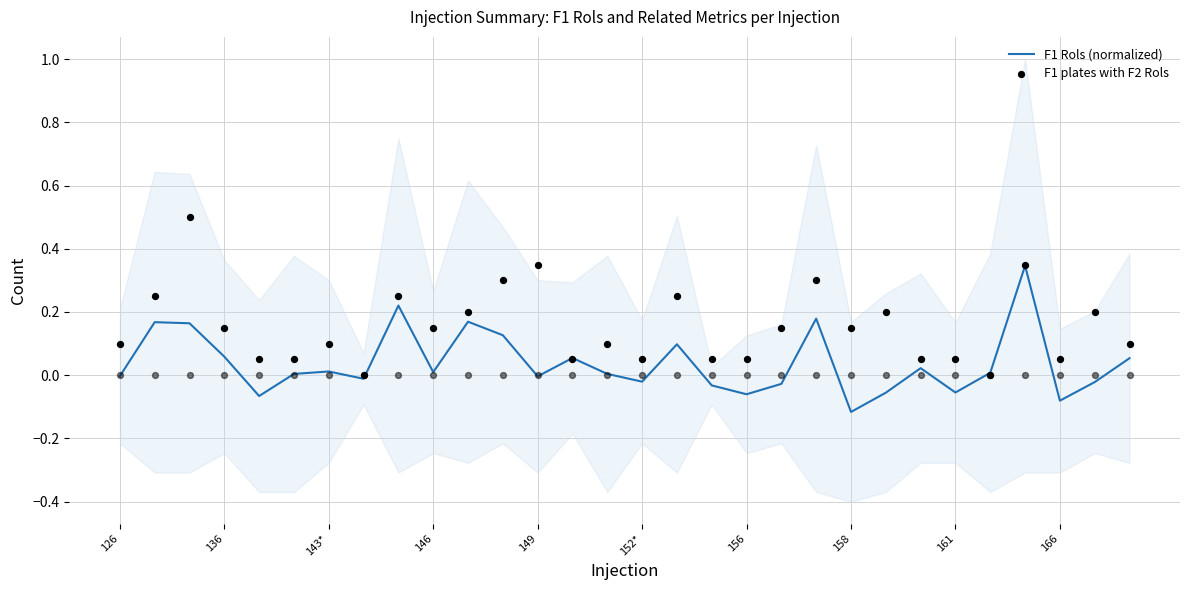

Which series contains the highest Y value?

F1 plates with F2 Rols